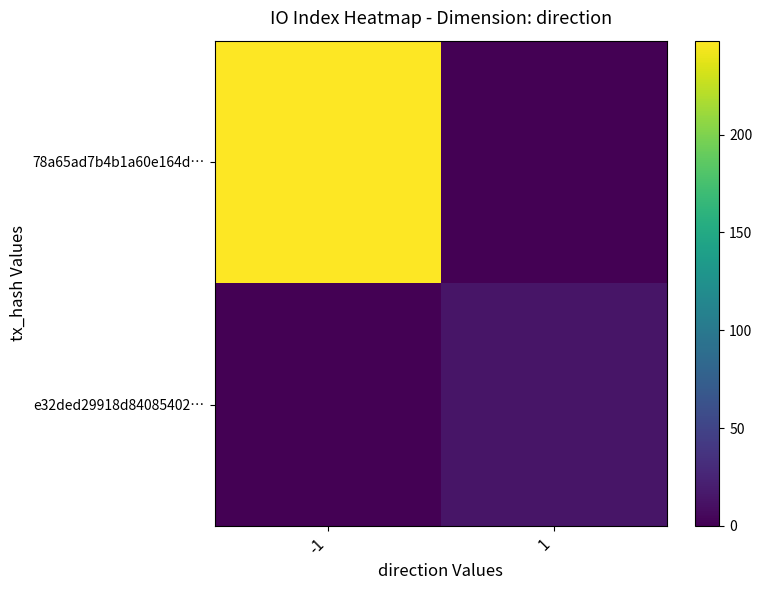

How many categories are shown in the chart?

2